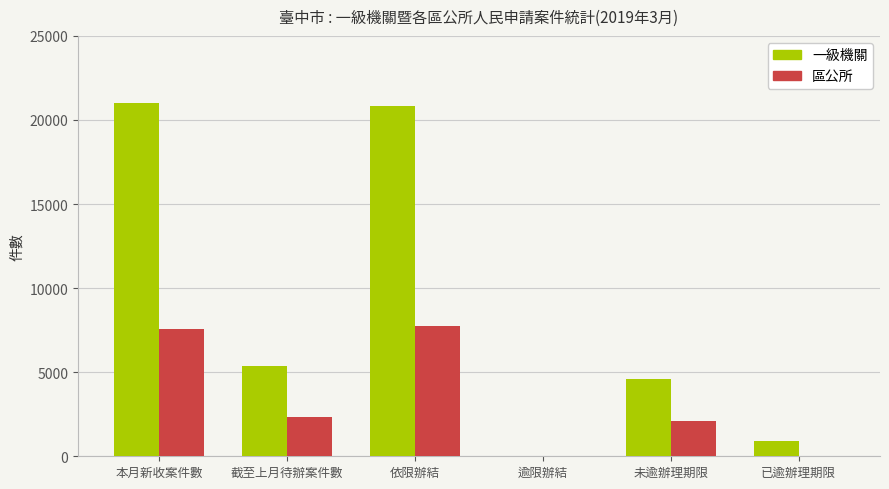

What are all the series names shown in the legend?

一級機關, 區公所